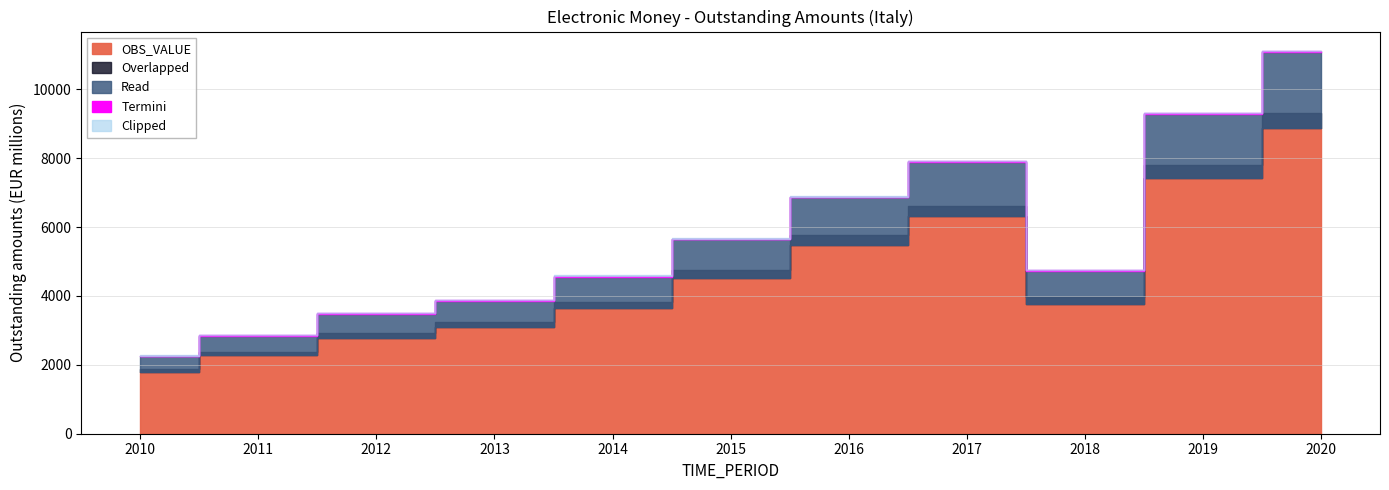

True or false: Overlapped and OBS_VALUE intersect in this chart.

False